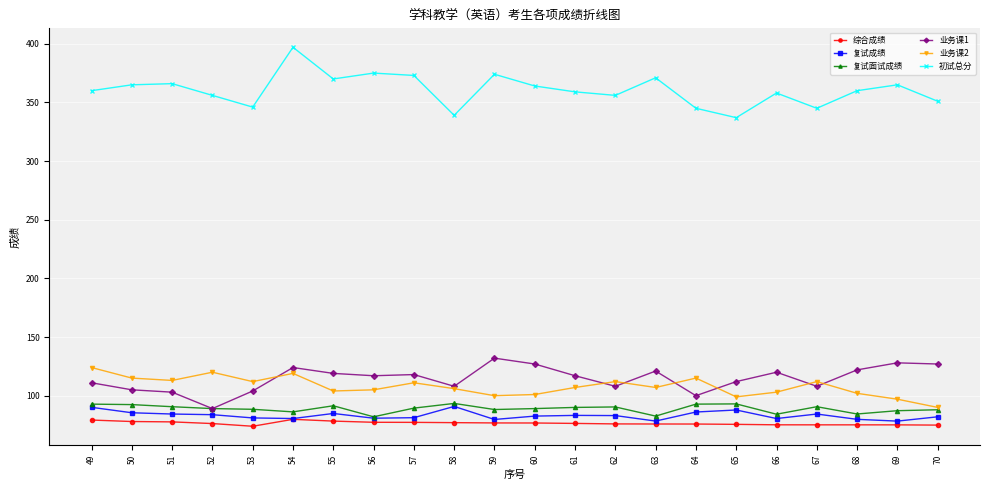

The 业务课1 series shows 127.0 at 60. True or false?

True